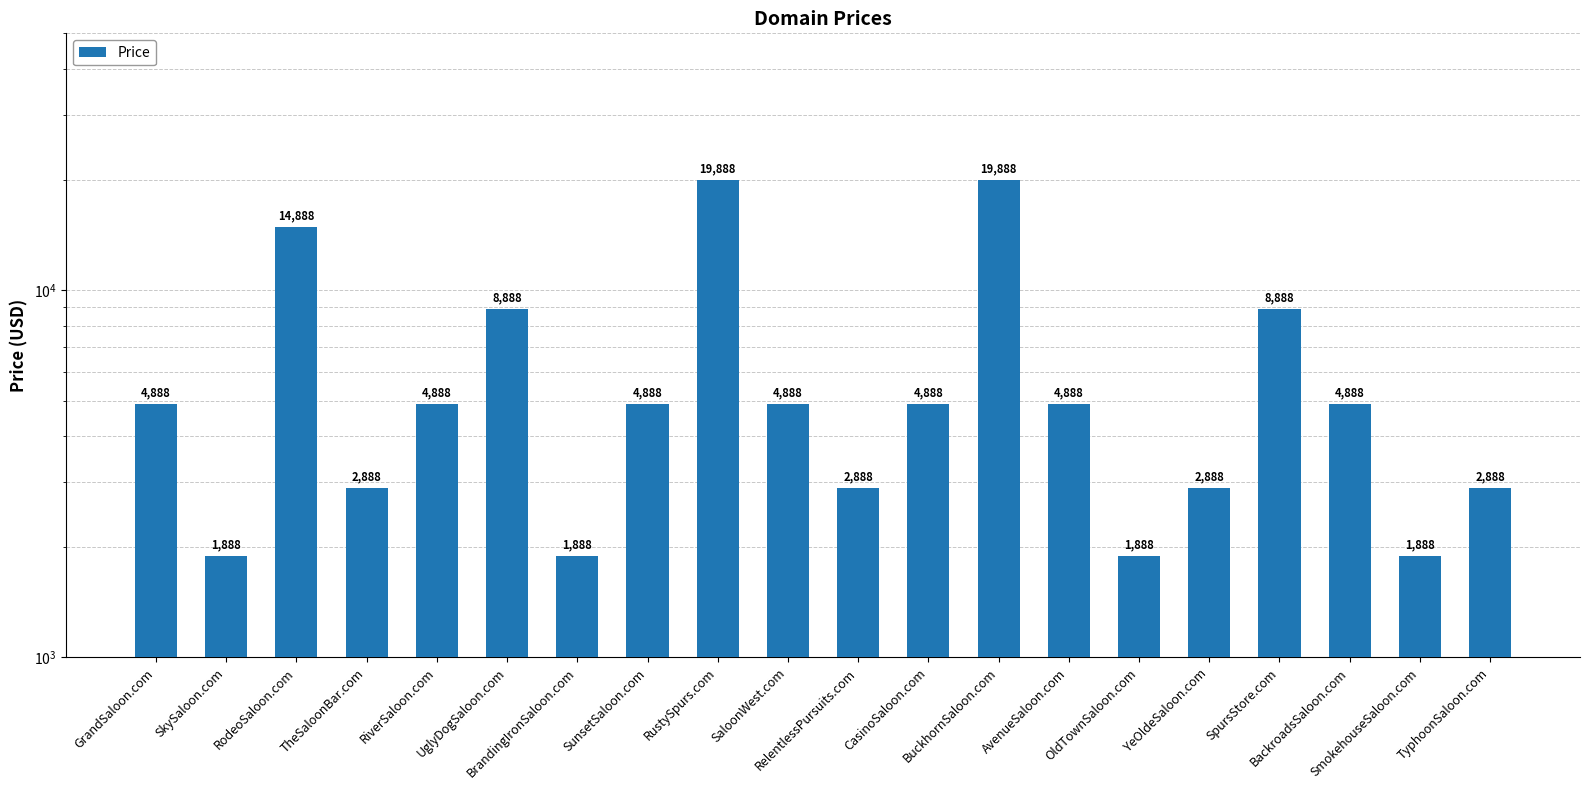

True or false: the data shows 1888 at OldTownSaloon.com.

True